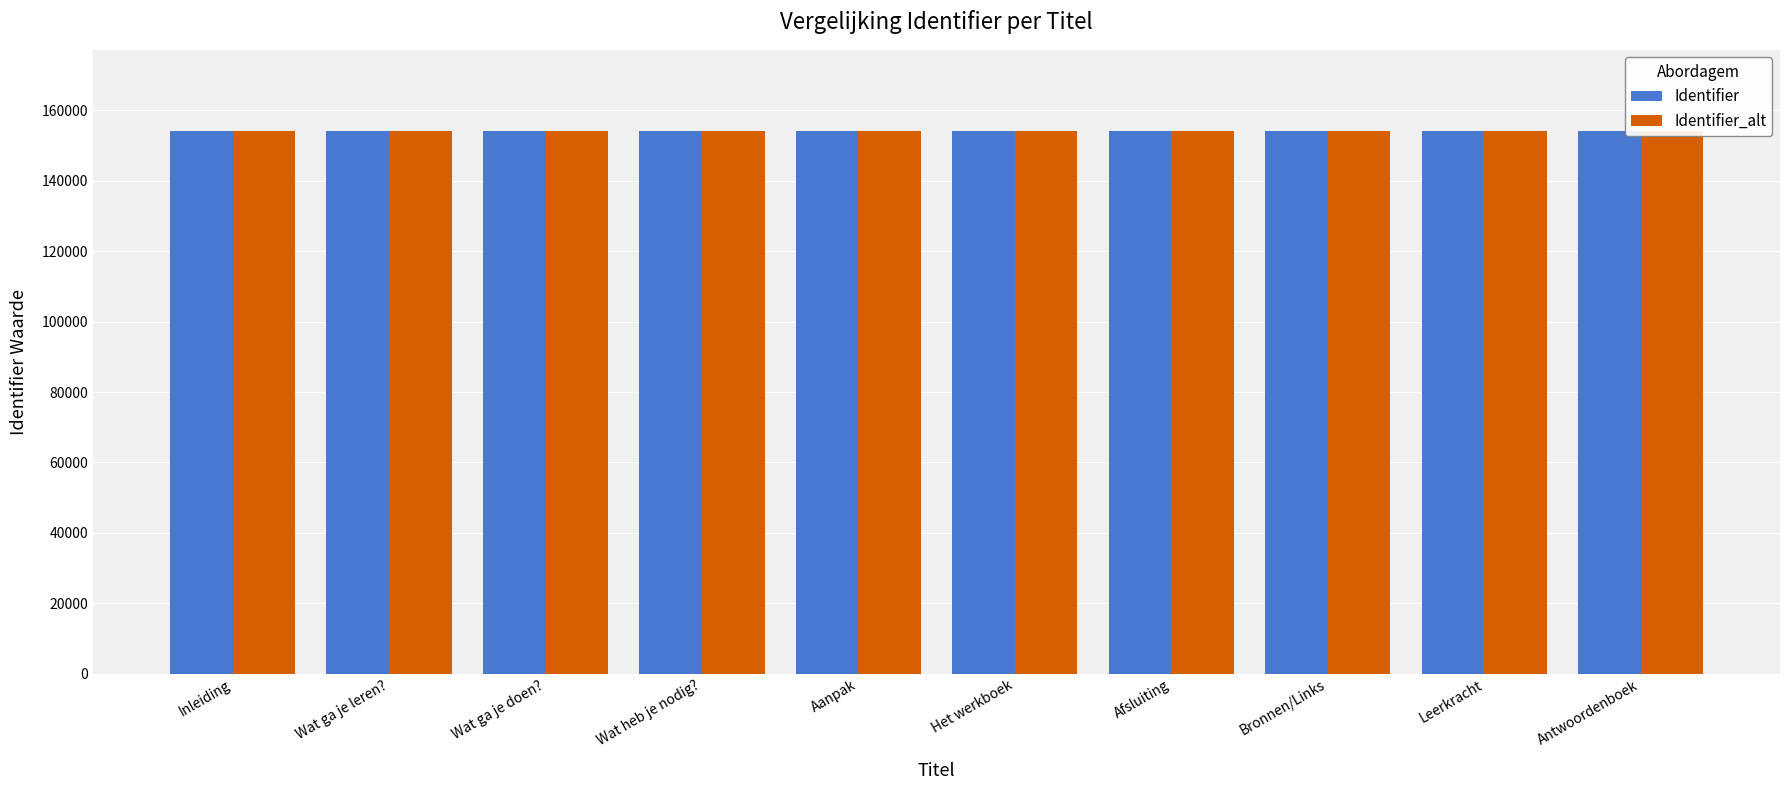

List the series in order of their peak value, lowest first.

Identifier, Identifier_alt